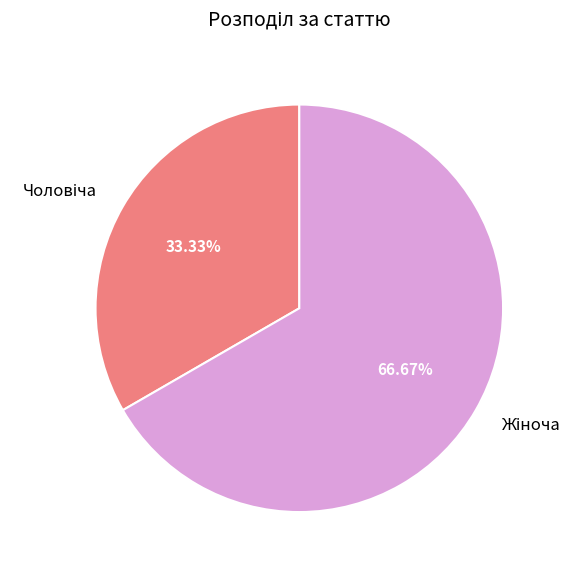

Does any single category account for the majority?

Yes